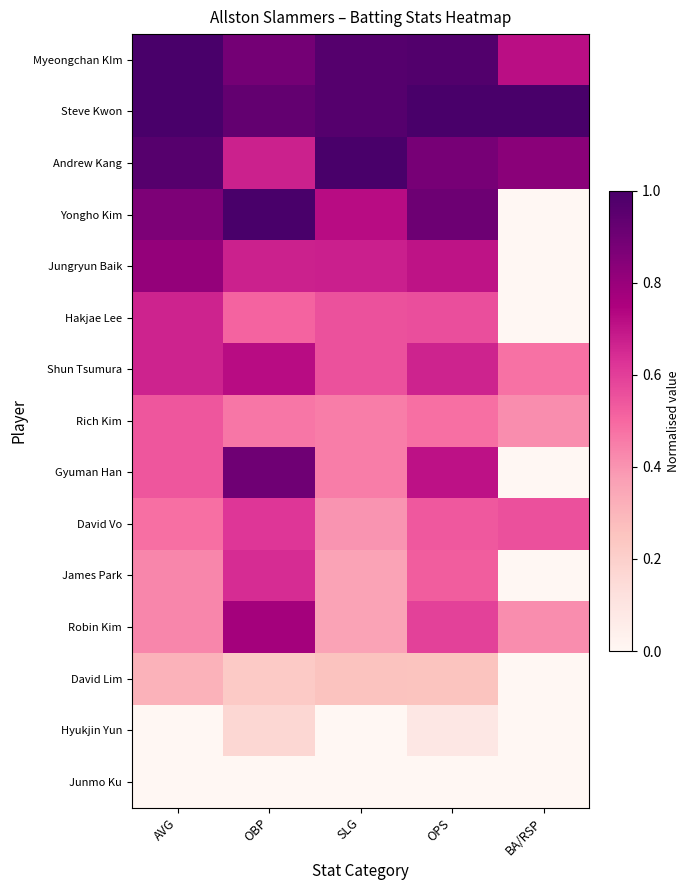

What is the total value across all series at BA/RSP?

4.4